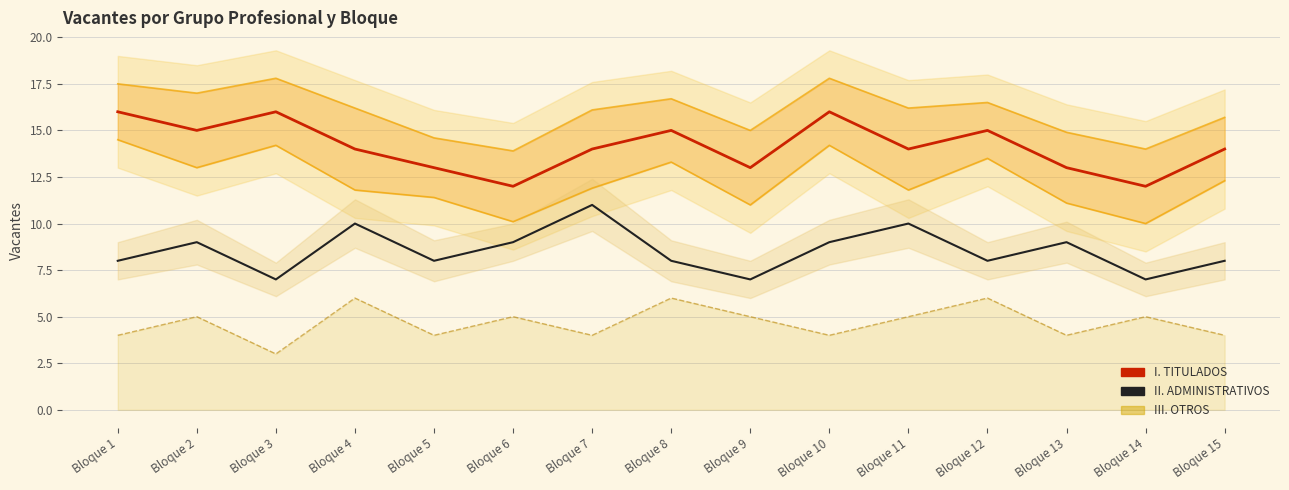

Is it true that II. ADMINISTRATIVOS equals 12 at Bloque 8?

False